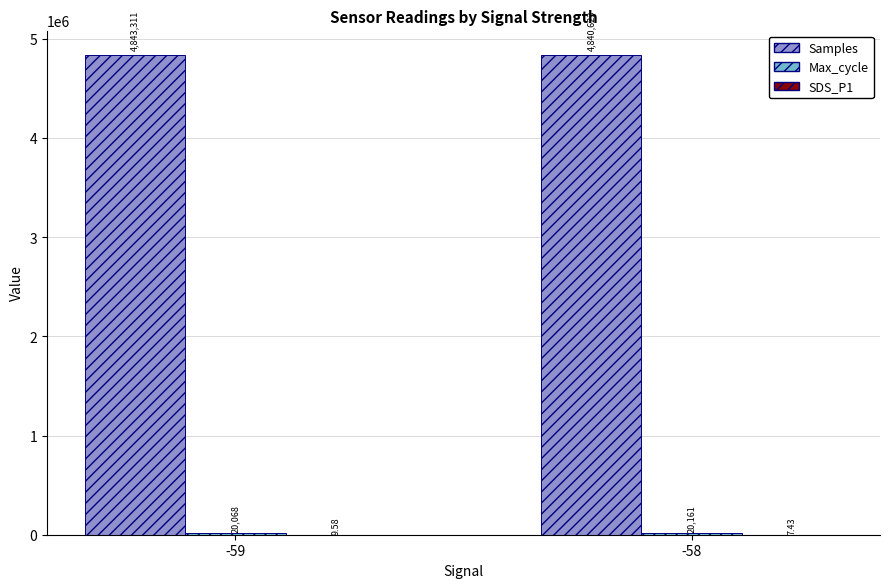

Between -59 and -58, which series saw the biggest shift?

Samples